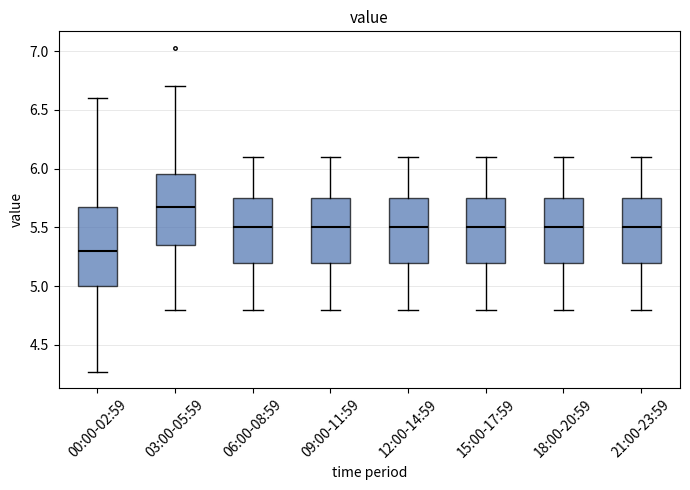

Comparing the boxes themselves (not the whiskers), which one is the tallest?

00:00-02:59